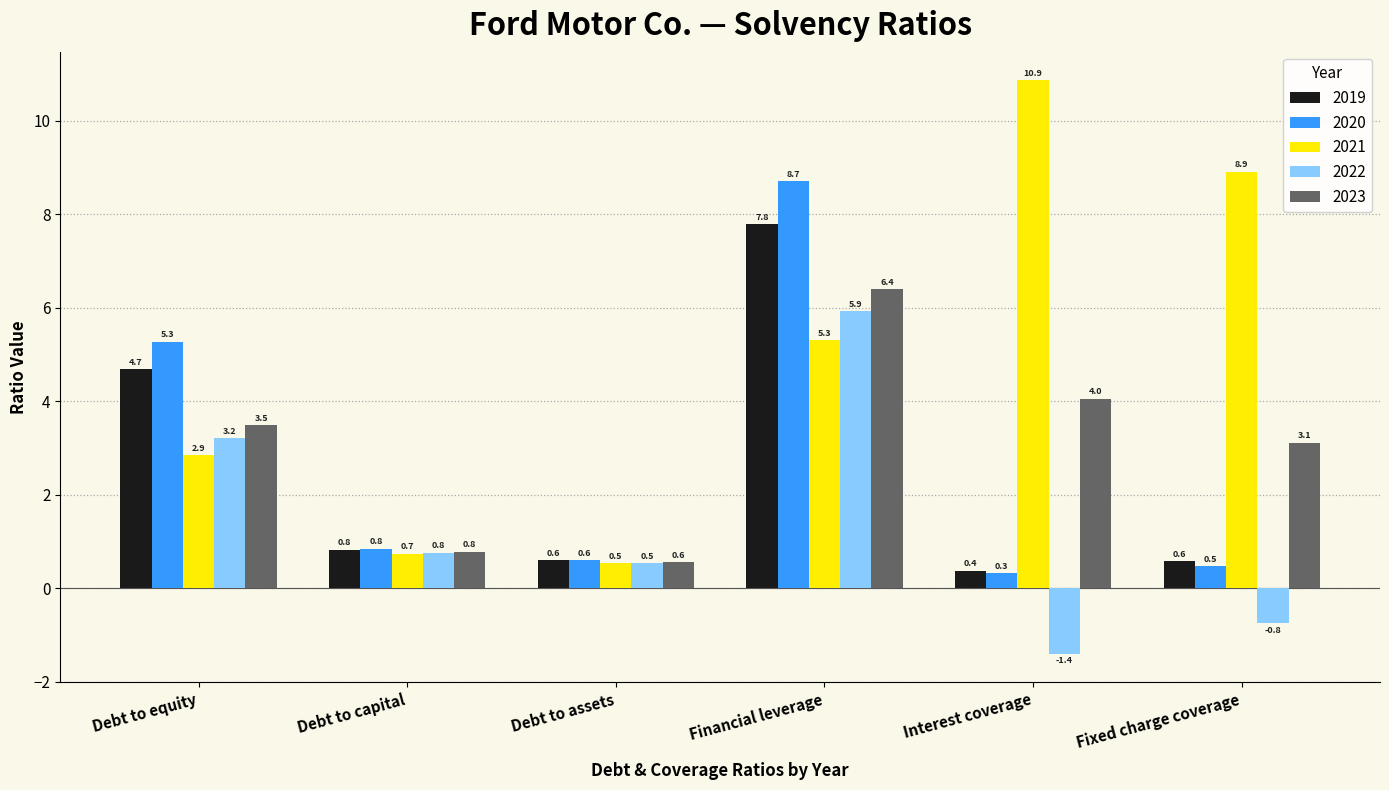

What position from the right is Fixed charge coverage?

1